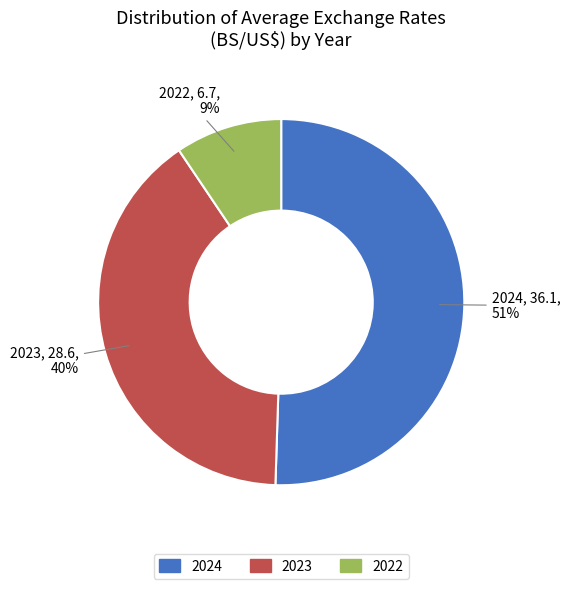

Is there a majority slice in this chart?

Yes